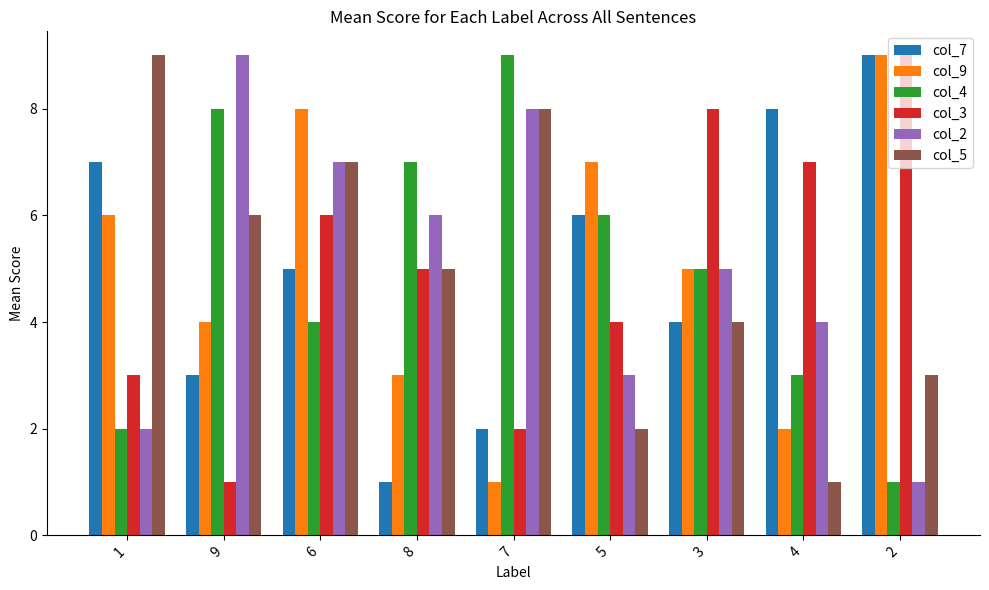

What is the label of the 5th bar from the right?

7